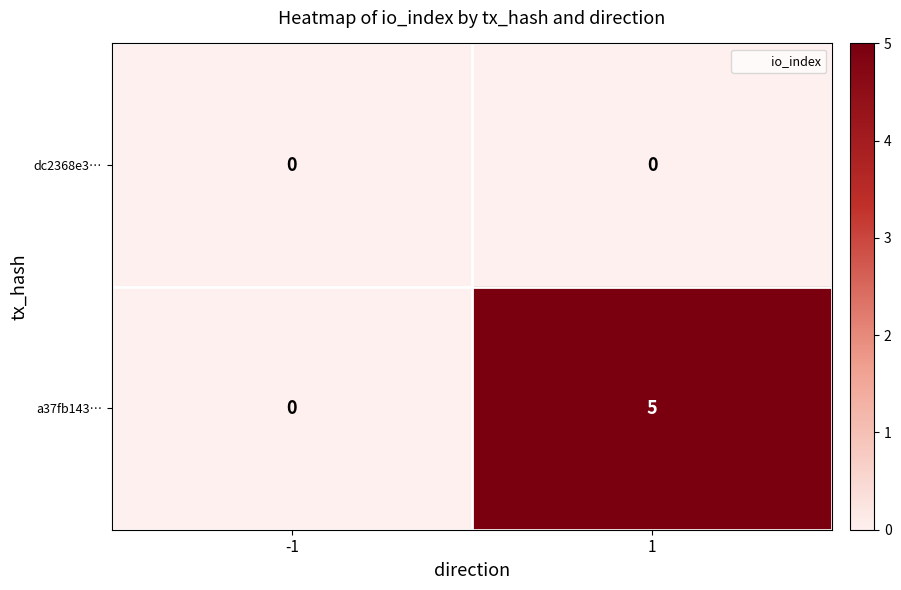

Which series has the largest total across all categories?

a37fb143…